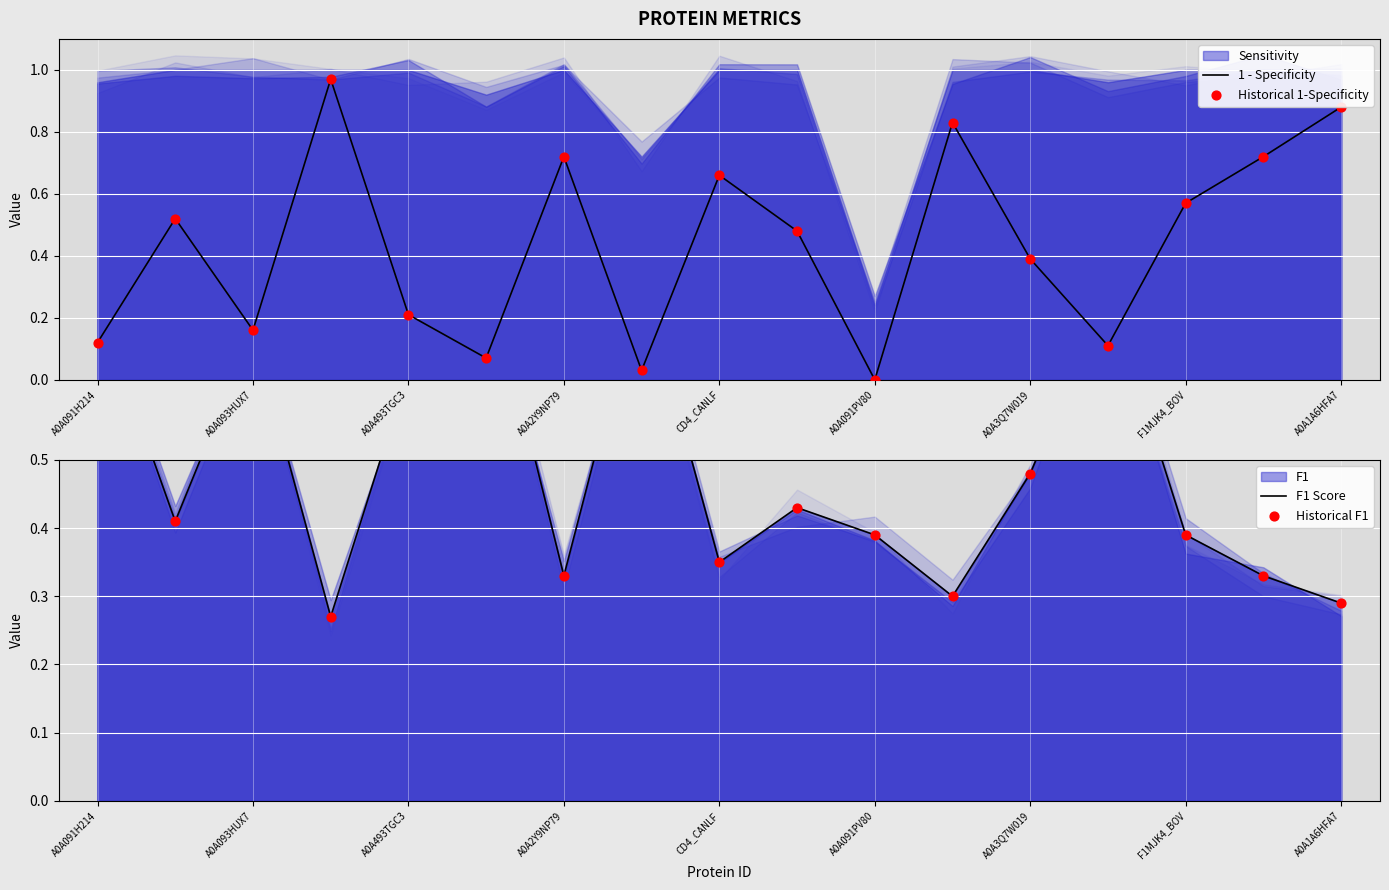

At how many categories does at least one series exceed 0?

17